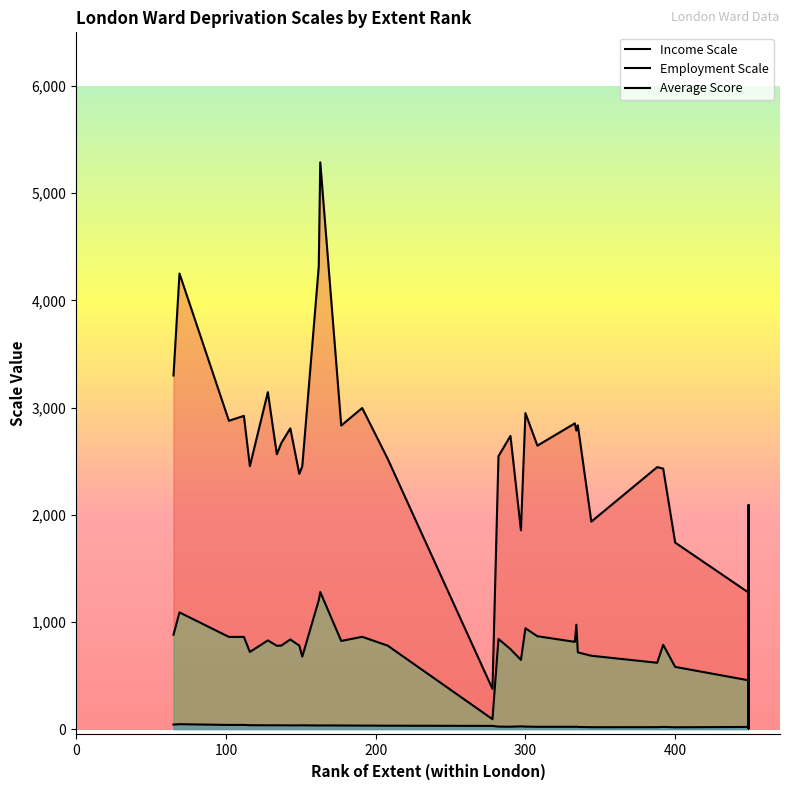

What are all the series names shown in the legend?

Income Scale, Employment Scale, Average Score